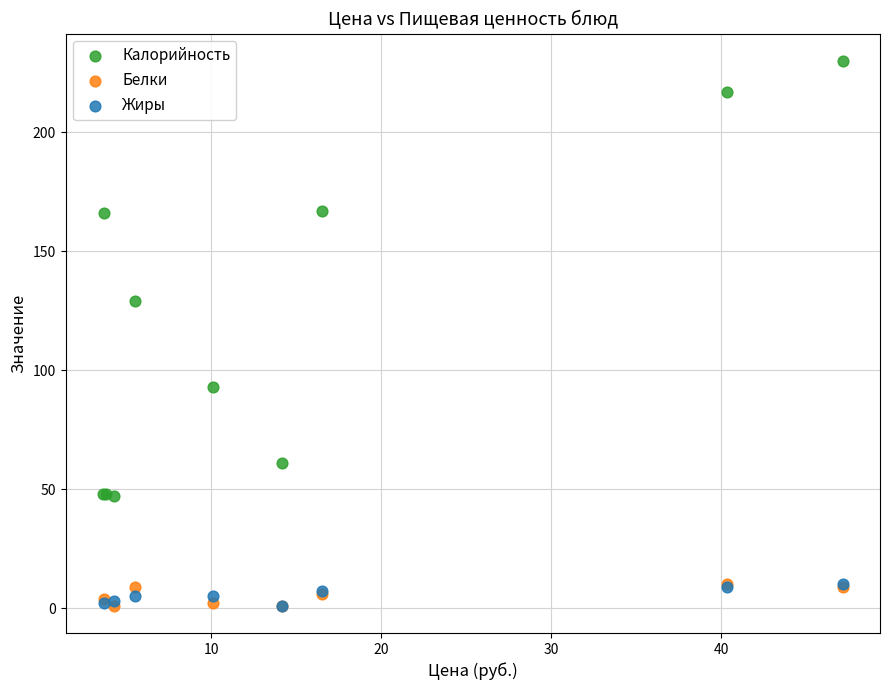

Which series contains the highest Y value?

Калорийность